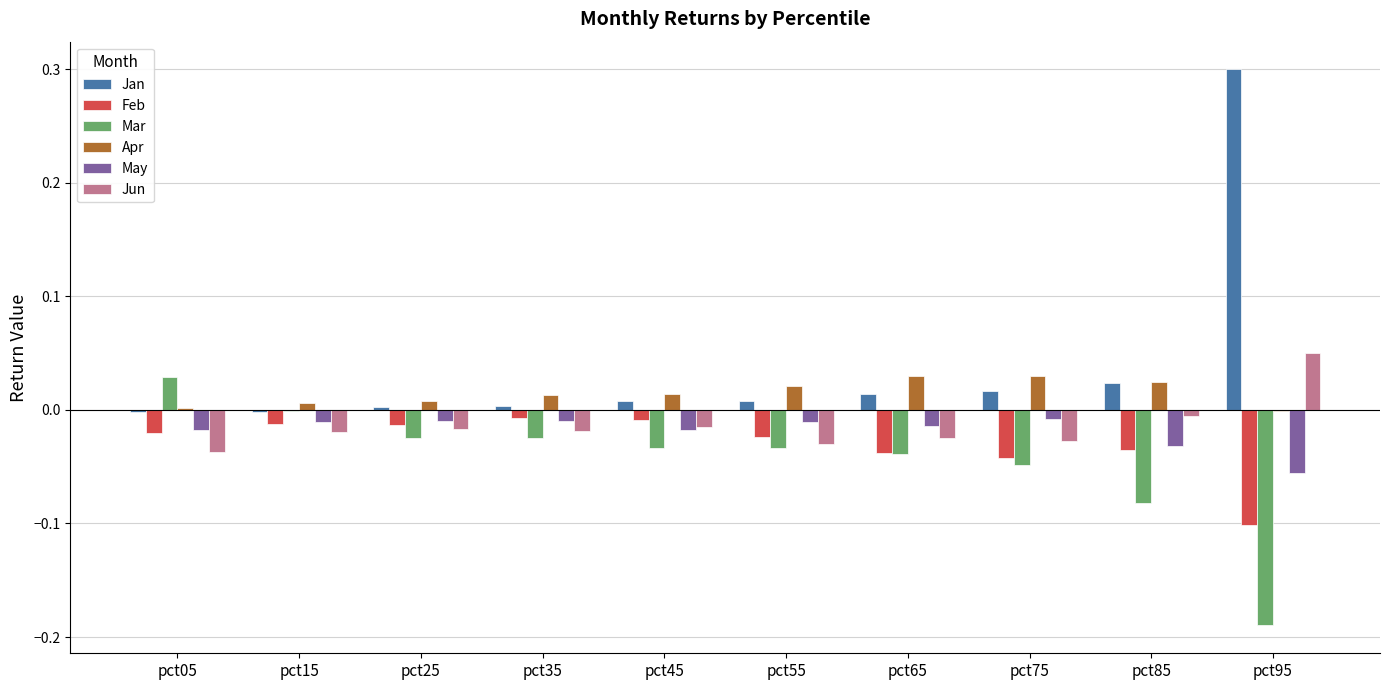

Is it true that Jan equals -0.0 at pct05?

True